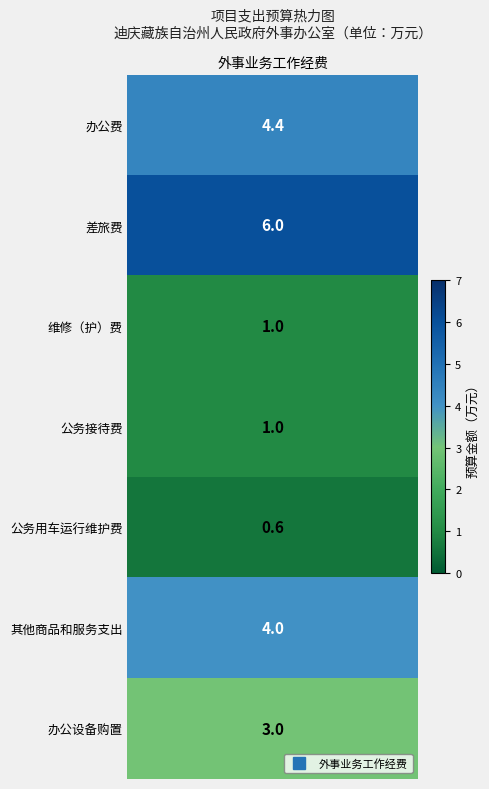

Which has a higher value, 公务接待费 or 维修（护）费?

公务接待费